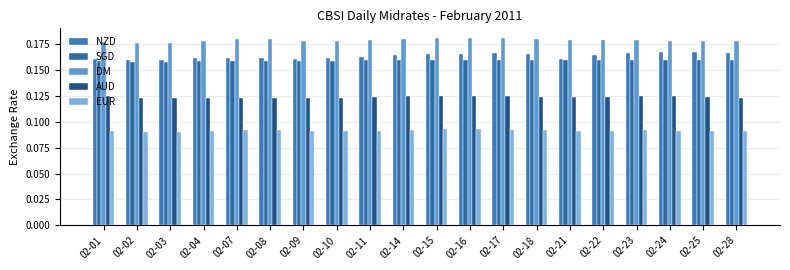

Is it true that EUR equals 0.0 at 02-04?

False